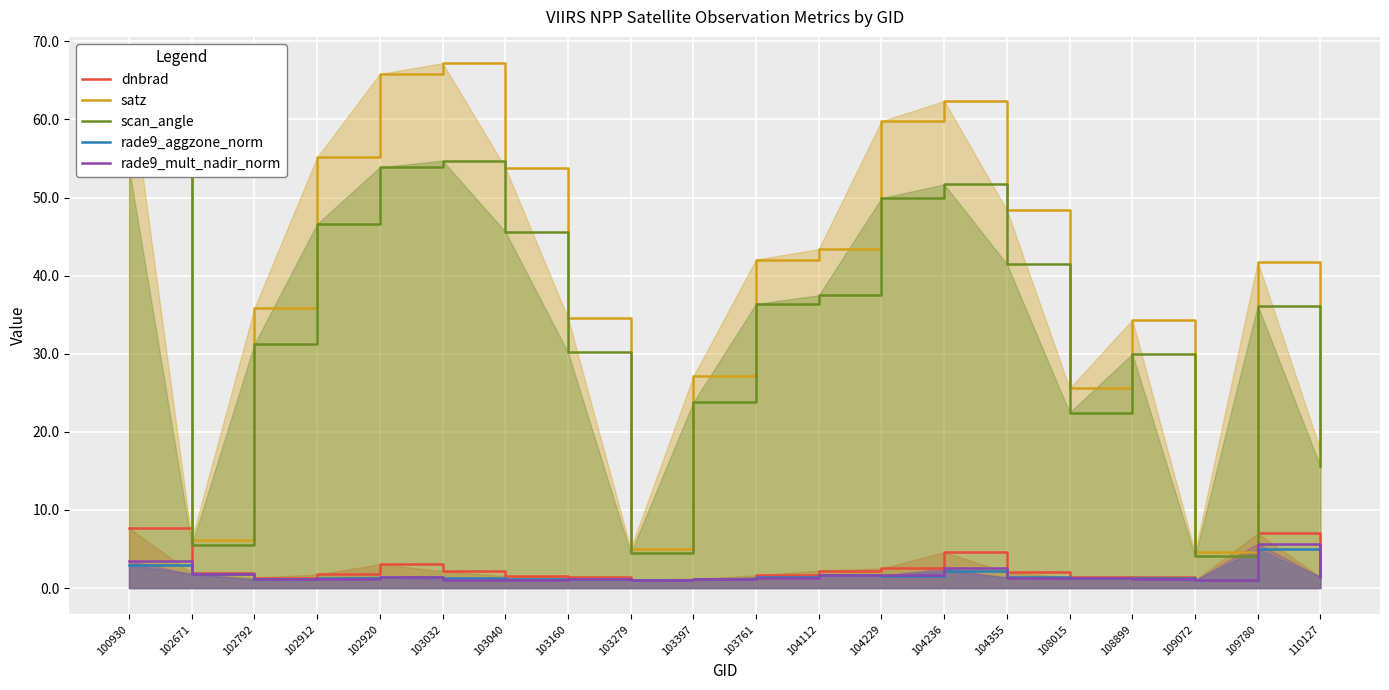

What is the sum of the rade9_aggzone_norm values at 103032 and 104112?

3.0